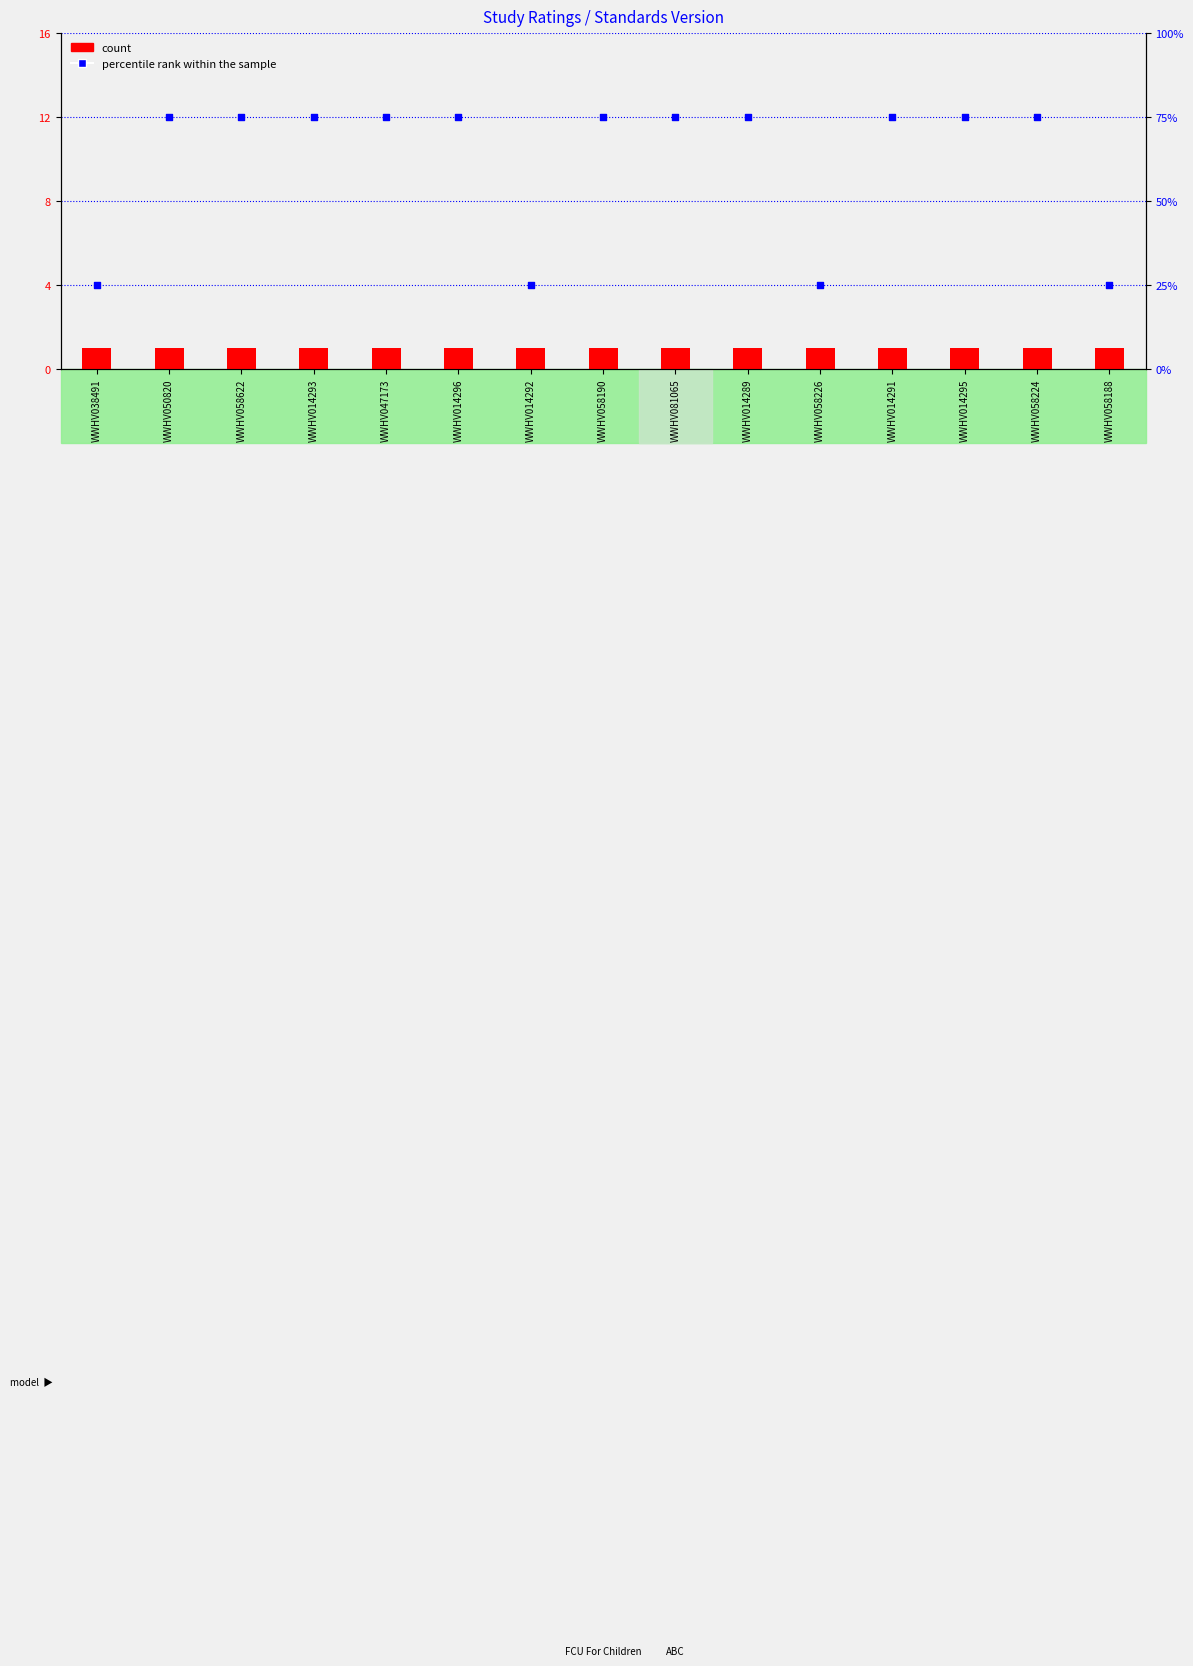

What is the total value across all series at WWHV058224?

76